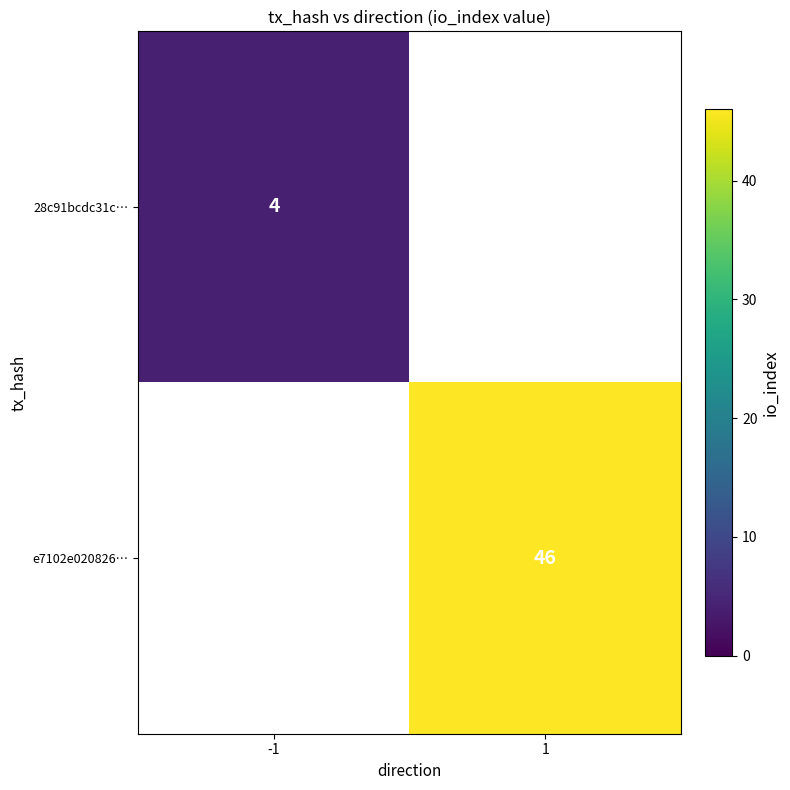

The 28c91bcdc31c… series shows 6.9 at -1. True or false?

False